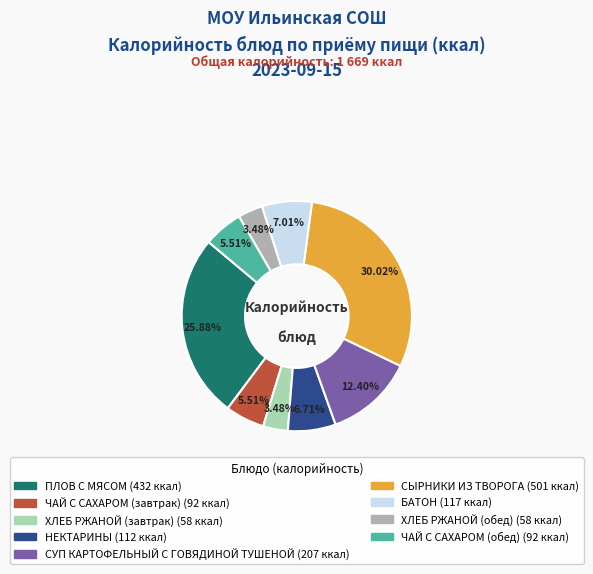

True or false: ЧАЙ С САХАРОМ (завтрак) accounts for 1% of the total.

False